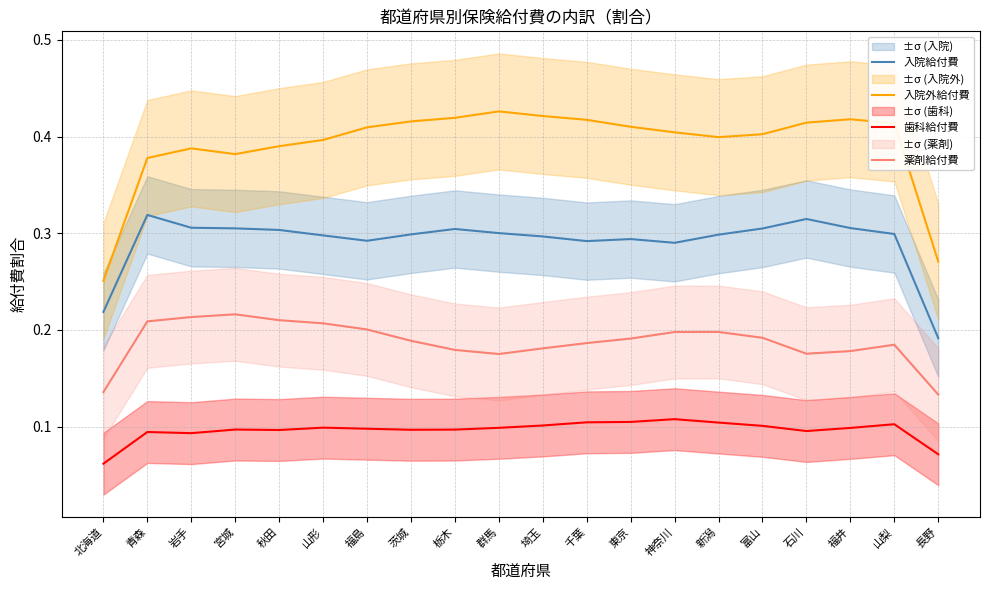

What position from the left is 岩手?

3